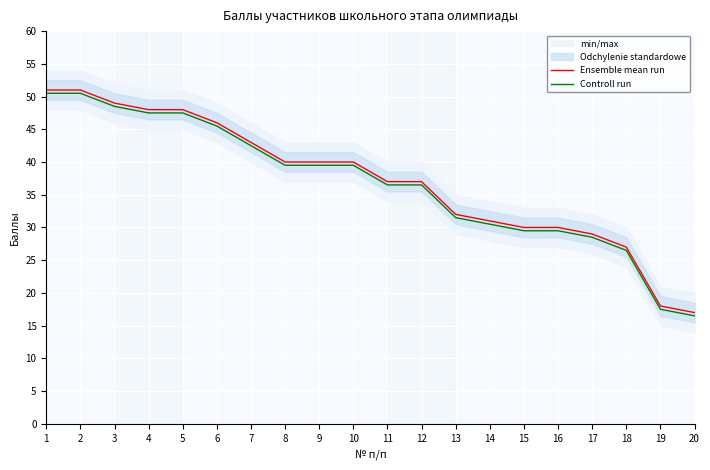

Between 8 and 13, which is larger?

8